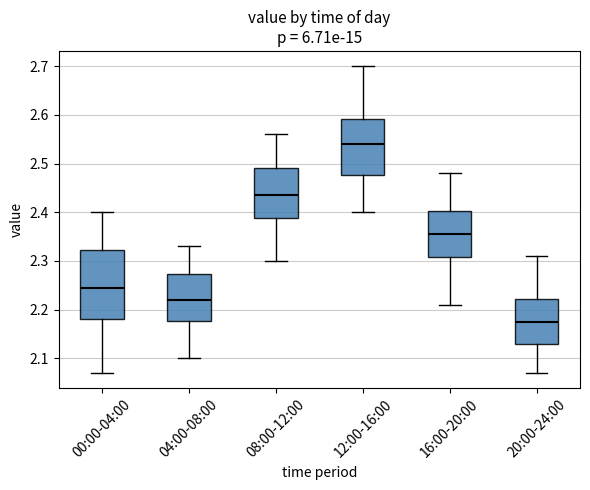

Reading left to right, transcribe this box plot: for each box, give where its median line is, the range the box spans, and where its two whiskers end, as read against the y-axis. The values are not printed on the chart, so give them approximately, as read against the axis.

00:00-04:00: median 2.25, box 2.18 to 2.32, whiskers 2.07 to 2.40
04:00-08:00: median 2.22, box 2.18 to 2.27, whiskers 2.10 to 2.33
08:00-12:00: median 2.44, box 2.39 to 2.49, whiskers 2.30 to 2.56
12:00-16:00: median 2.54, box 2.48 to 2.59, whiskers 2.40 to 2.70
16:00-20:00: median 2.36, box 2.31 to 2.40, whiskers 2.21 to 2.48
20:00-24:00: median 2.18, box 2.13 to 2.22, whiskers 2.07 to 2.31